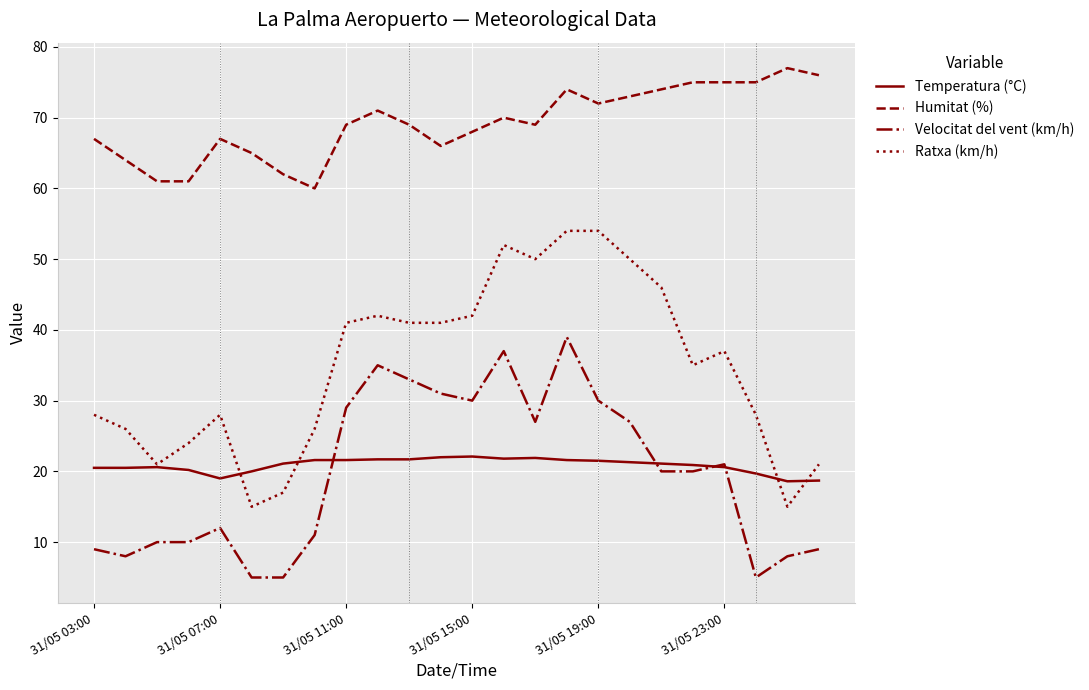

How many series are shown in this chart?

4